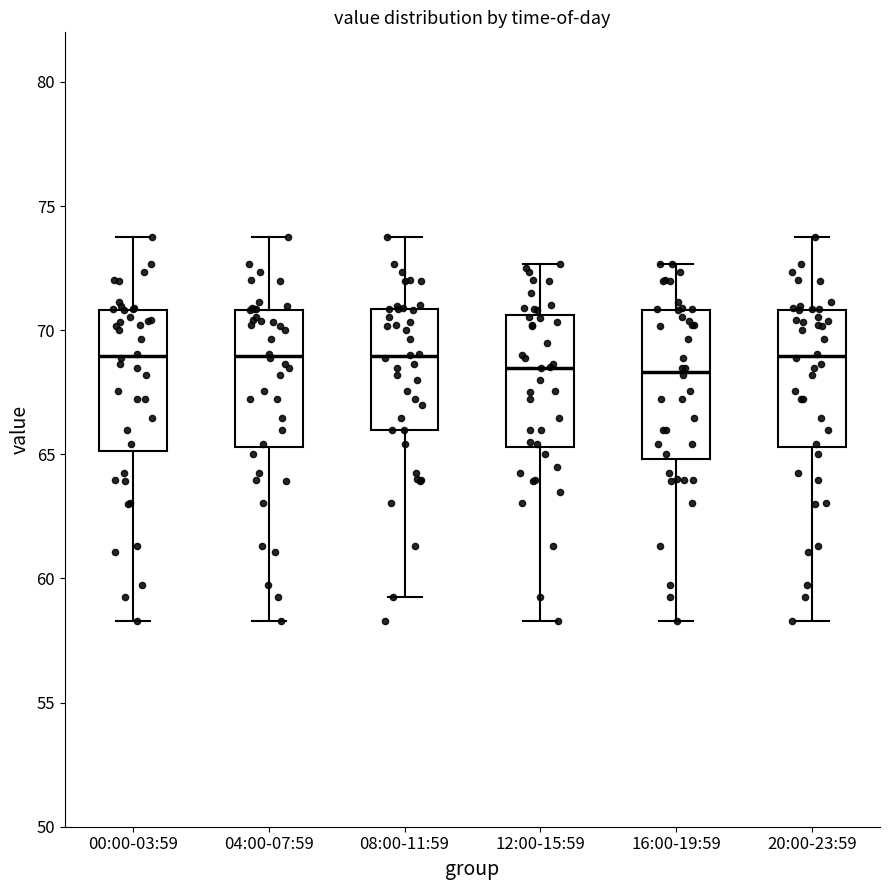

Reading left to right, transcribe this box plot: for each box, give where its median line is, the range the box spans, and where its two whiskers end, as read against the y-axis. The values are not printed on the chart, so give them approximately, as read against the axis.

00:00-03:59: median 69.0, box 65.0 to 71.0, whiskers 58.5 to 74.0
04:00-07:59: median 69.0, box 65.5 to 71.0, whiskers 58.5 to 74.0
08:00-11:59: median 69.0, box 66.0 to 71.0, whiskers 59.5 to 74.0
12:00-15:59: median 68.5, box 65.5 to 70.5, whiskers 58.5 to 72.5
16:00-19:59: median 68.5, box 65.0 to 71.0, whiskers 58.5 to 72.5
20:00-23:59: median 69.0, box 65.5 to 71.0, whiskers 58.5 to 74.0